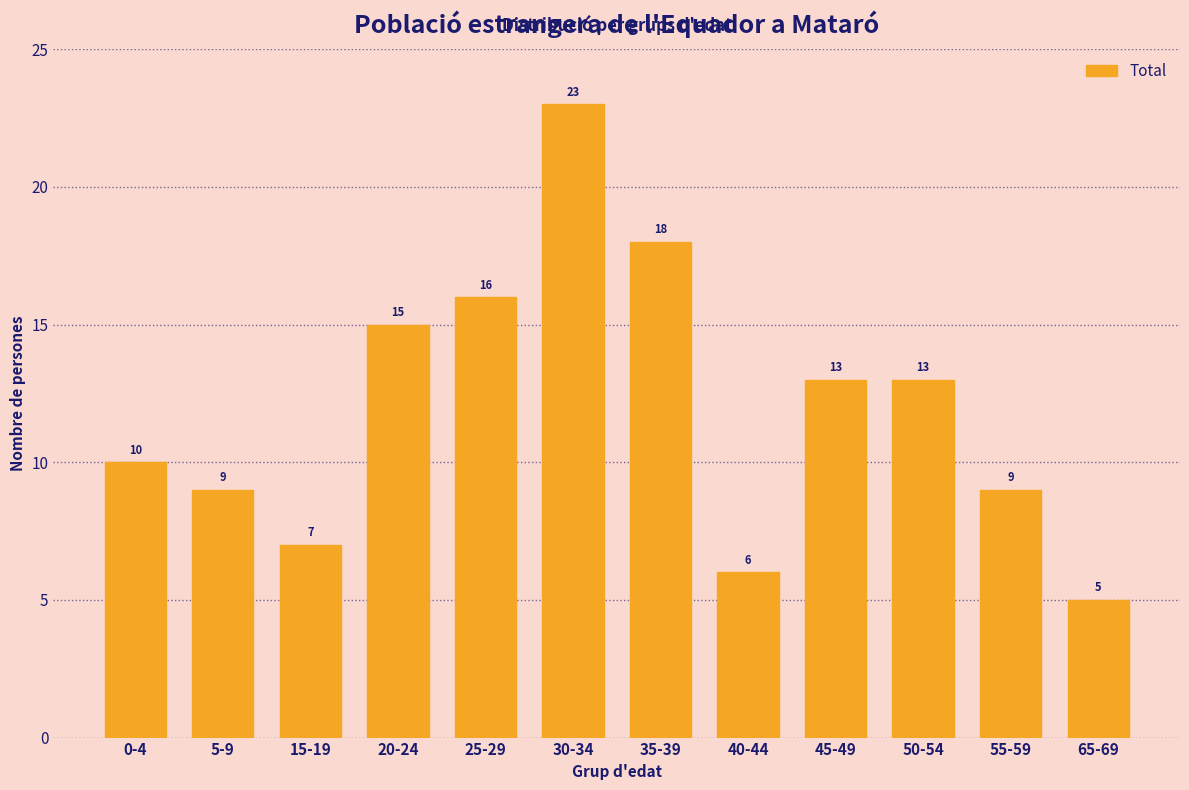

Reading left to right, transcribe all the data shown in this chart.

0-4=10	5-9=9	15-19=7	20-24=15	25-29=16	30-34=23	35-39=18	40-44=6	45-49=13	50-54=13	55-59=9	65-69=5